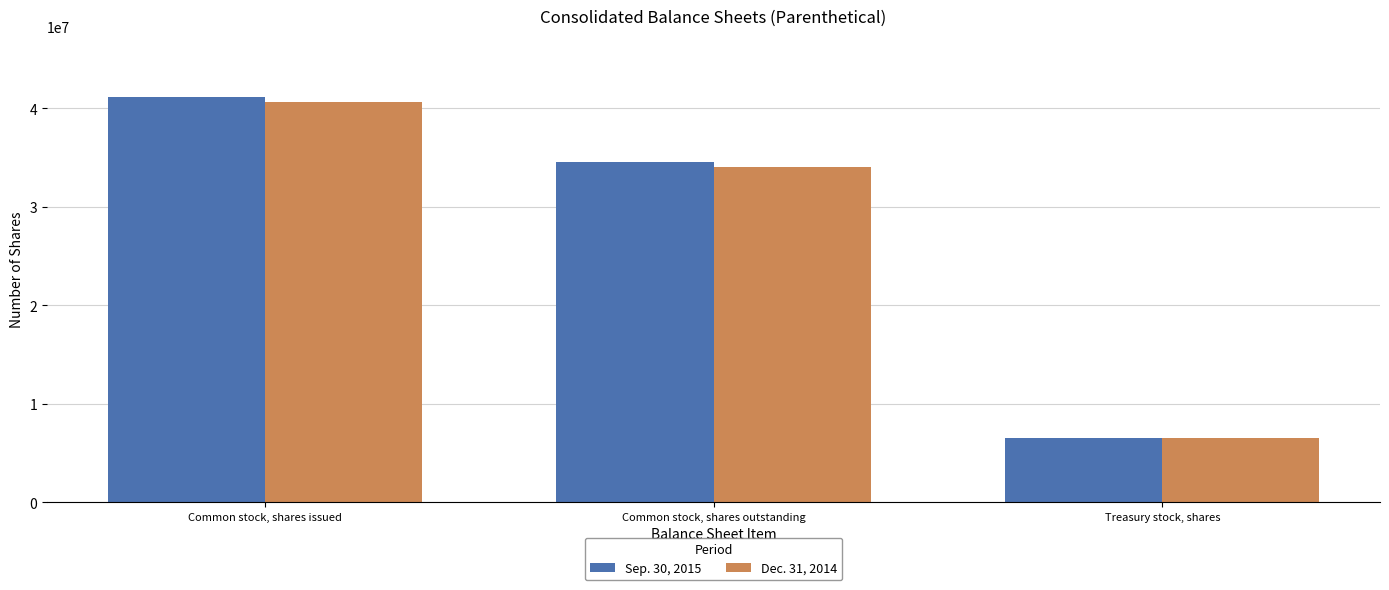

Between Common stock, shares outstanding and Treasury stock, shares, which series saw the biggest shift?

Sep. 30, 2015